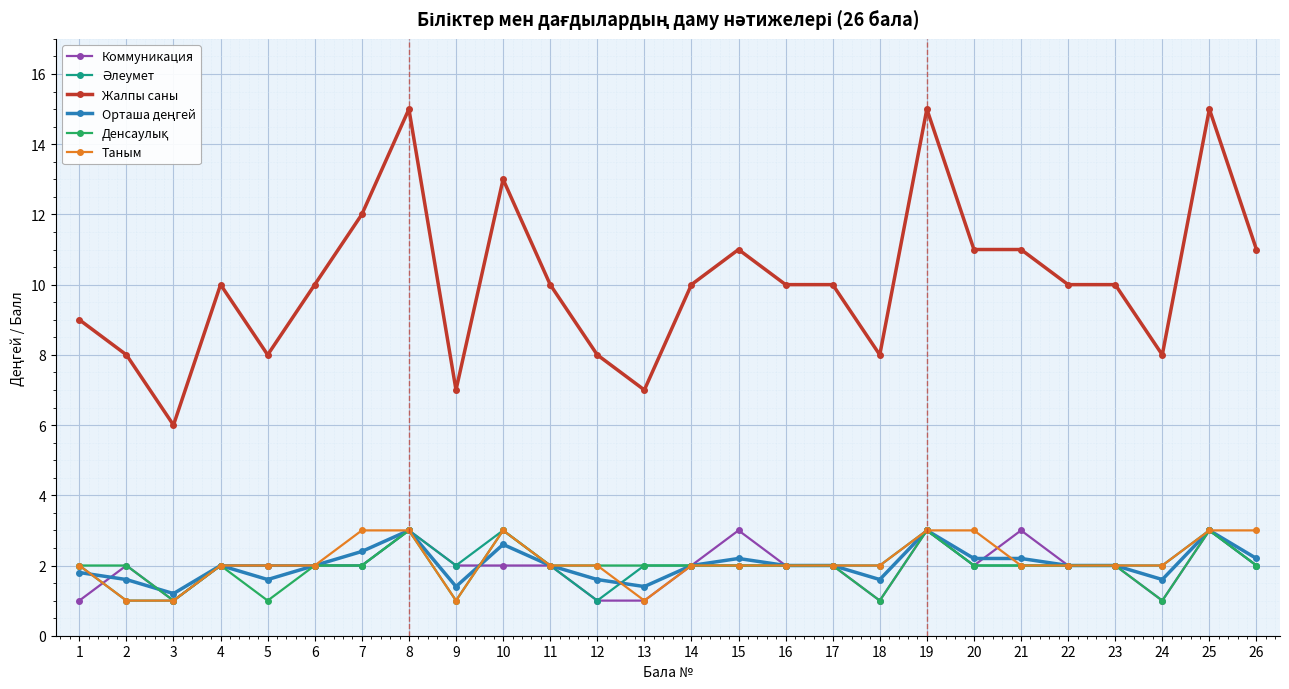

What is the average value of the Таным series?

2.1